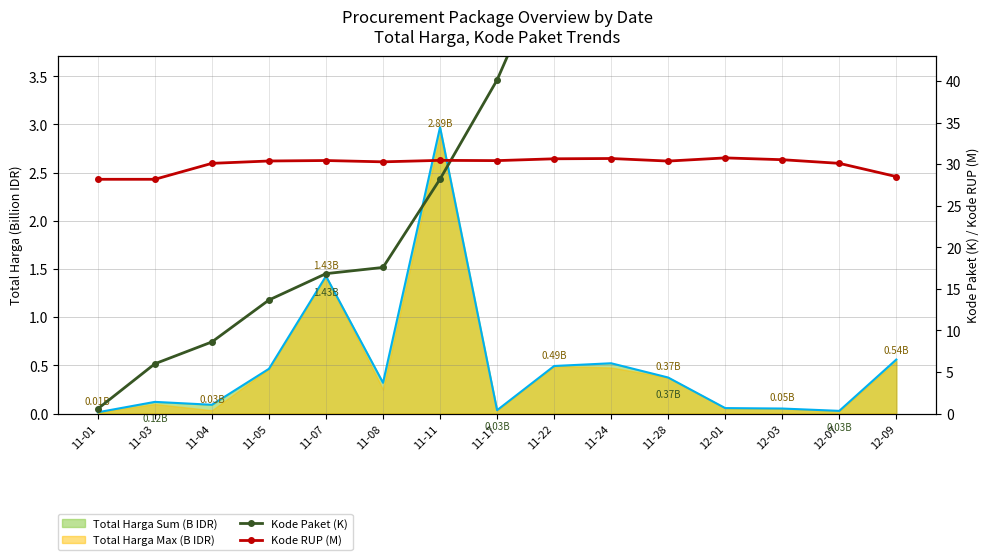

Rank the series at 12-01 from lowest to highest value.

Kode RUP (M), Kode Paket (K)